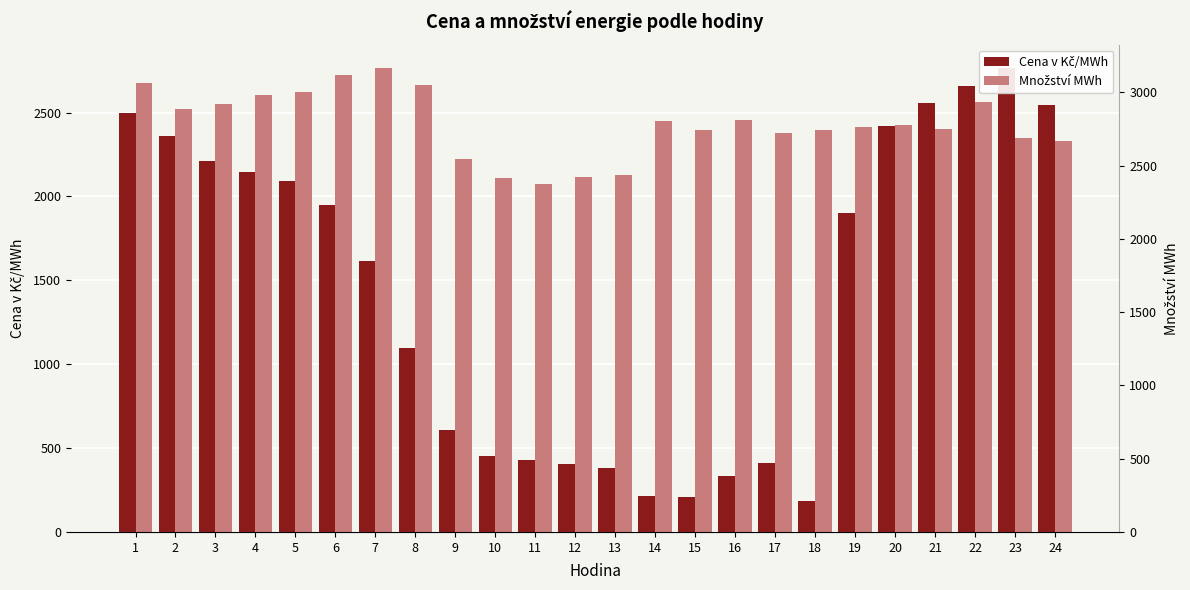

What is the total value across all series at 15?

2950.0